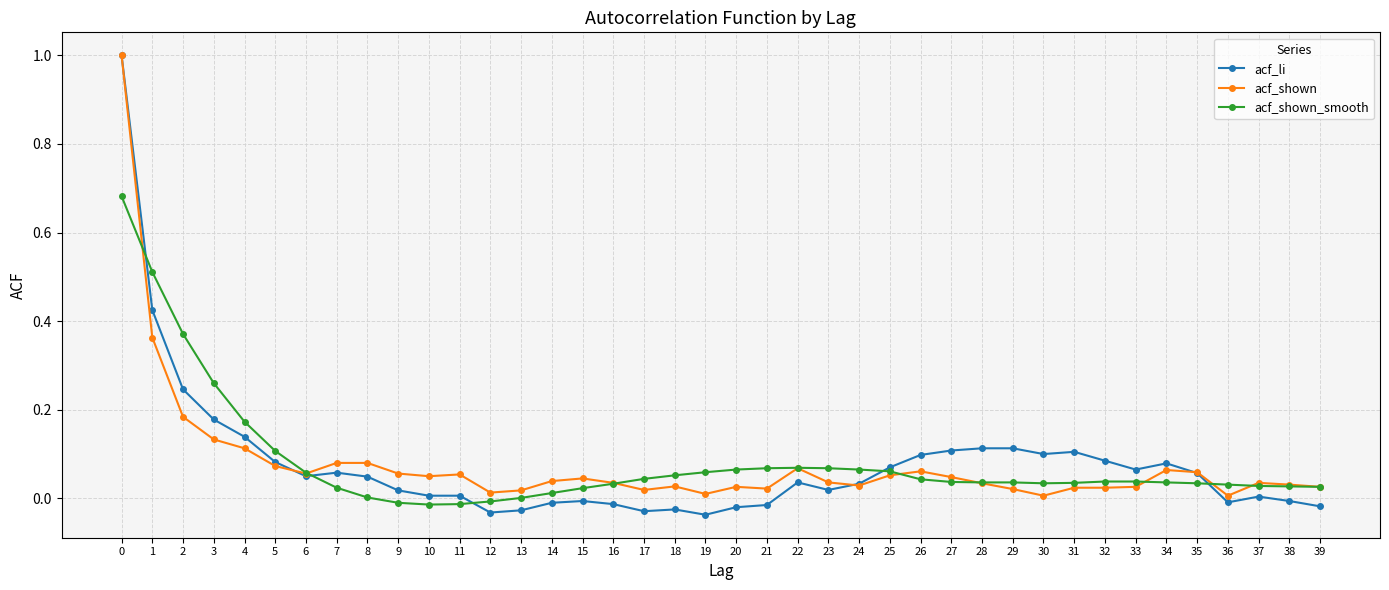

The acf_shown_smooth series shows 0.0 at 31. True or false?

True